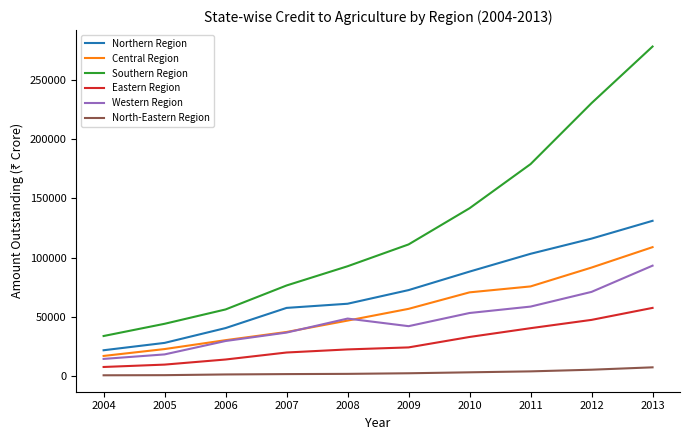

Is it true that Eastern Region equals 40500 at 2011?

True